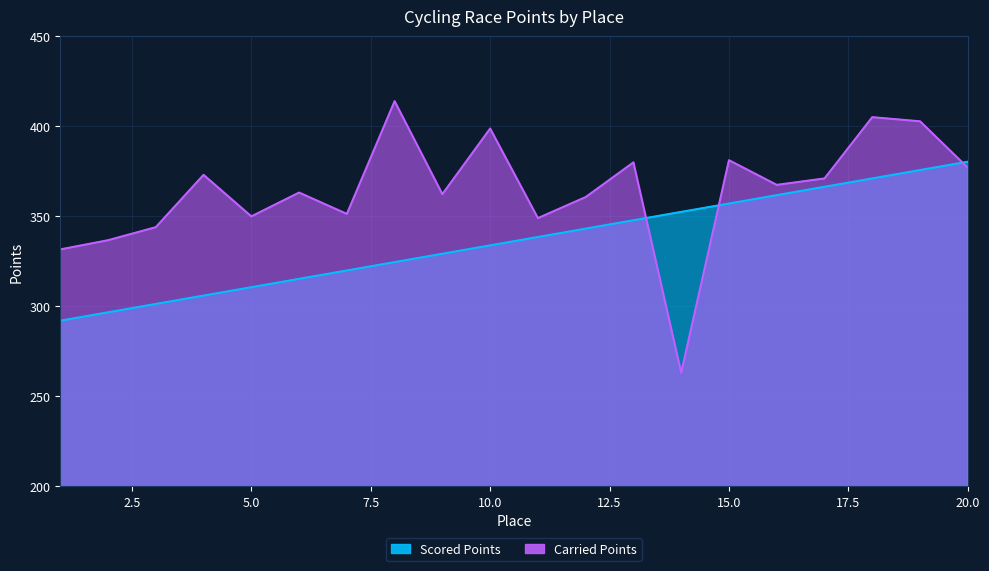

How many times do Scored Points and Carried Points cross each other?

3